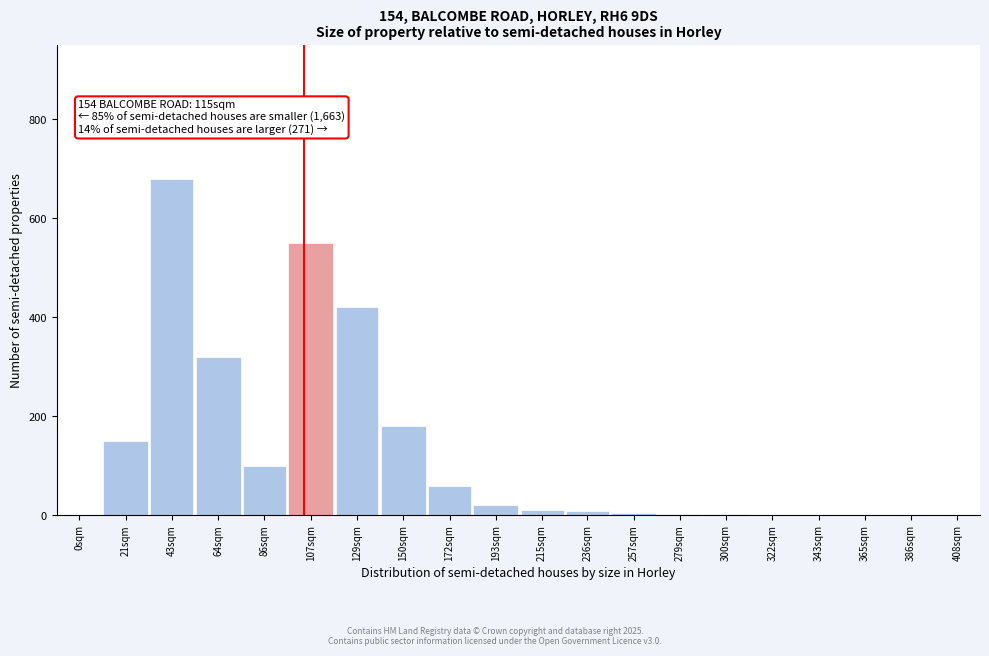

At which label is the value closest to 340?

64sqm